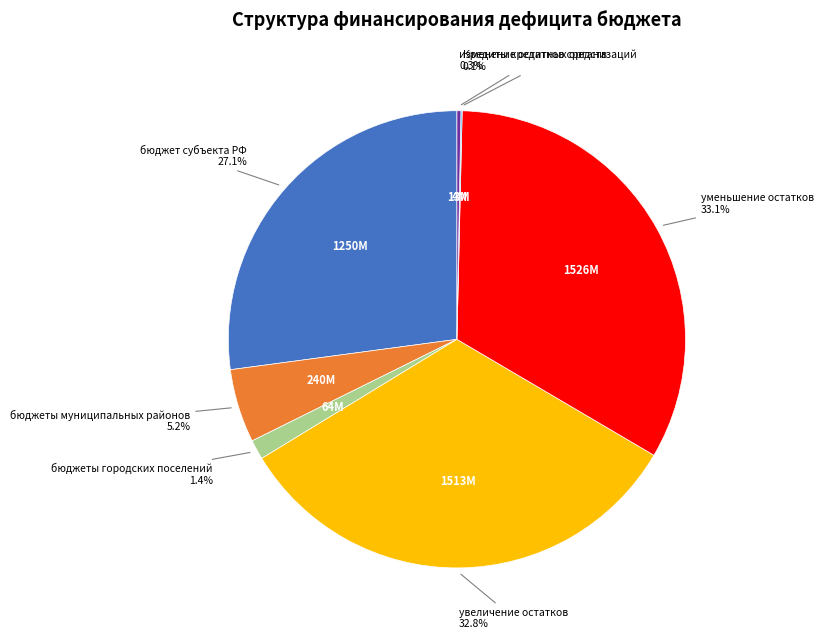

Is there a majority slice in this chart?

No